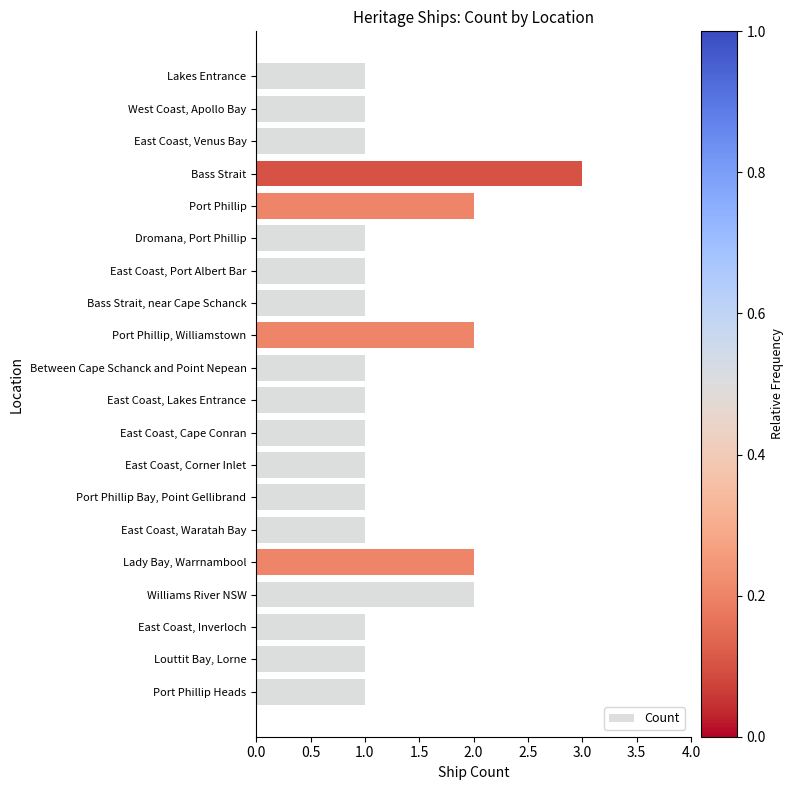

What is the sum of the values at Lady Bay, Warrnambool and Port Phillip, Williamstown?

4